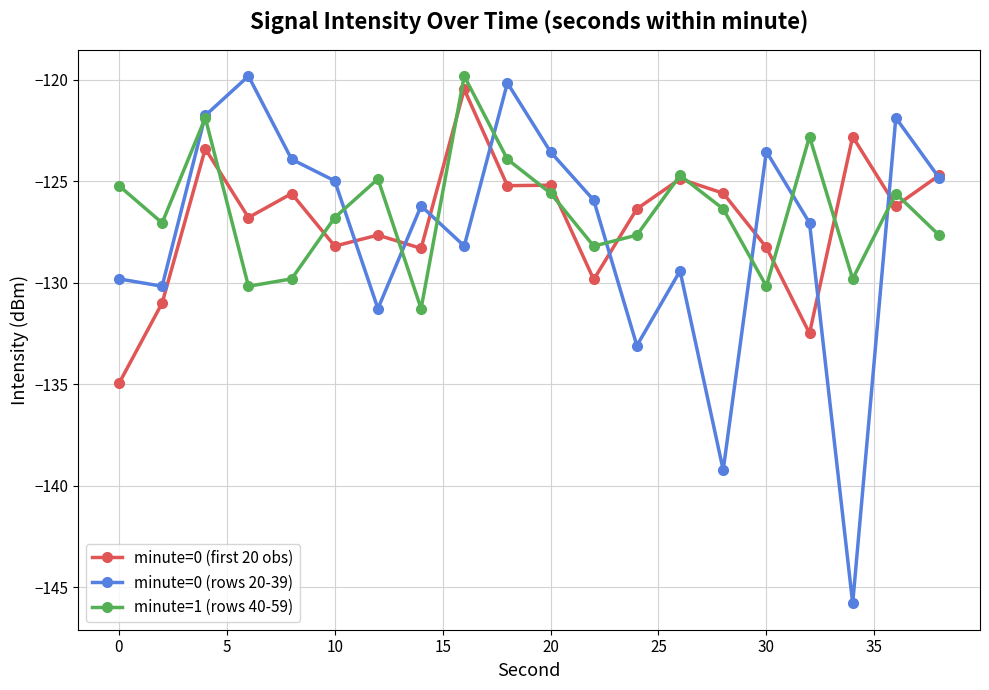

What is the value of the minute=0 (first 20 obs) point at the 3rd from the left?

-123.4